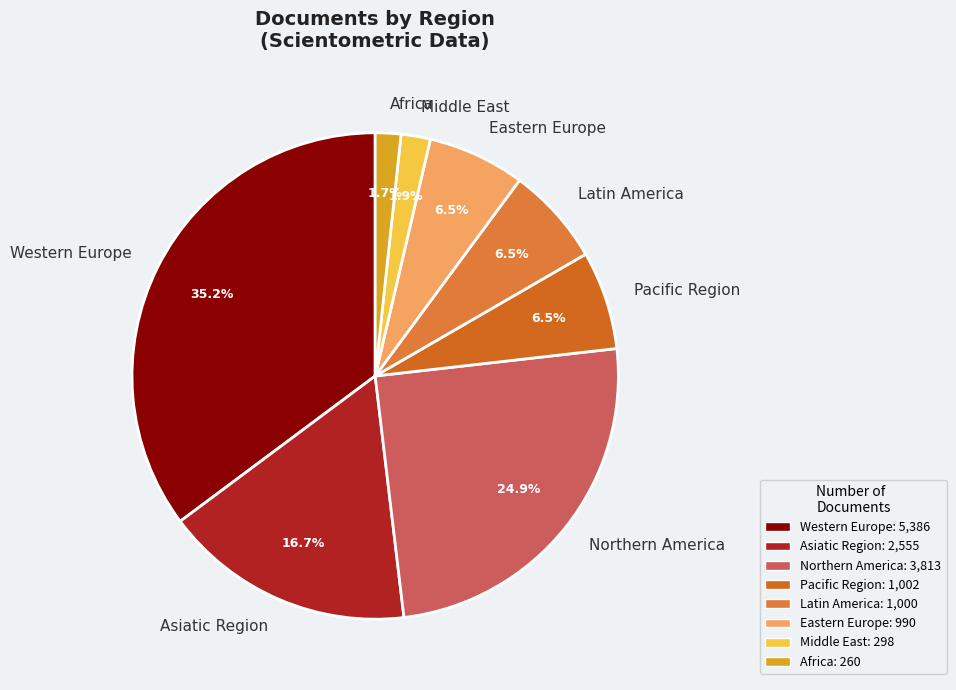

Which slice is the largest?

Western Europe